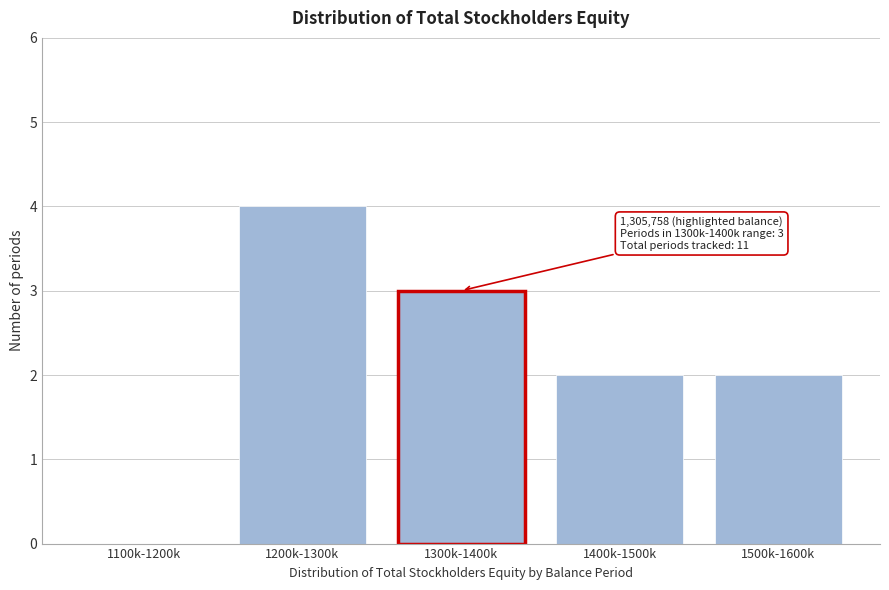

Reading right to left, extract all data points from this chart.

1500k-1600k=2	1400k-1500k=2	1300k-1400k=3	1200k-1300k=4	1100k-1200k=0